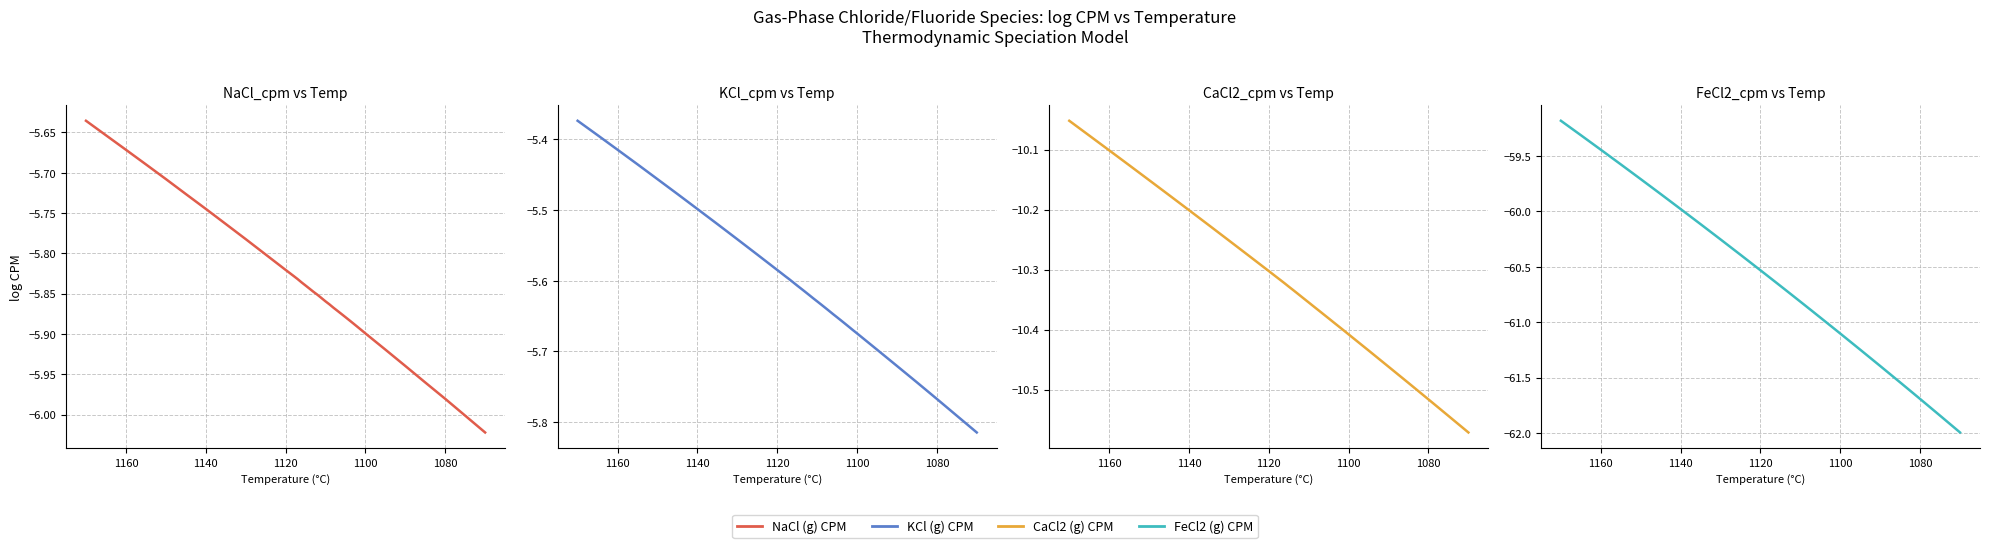

What are all the series names shown in the legend?

NaCl (g) CPM, KCl (g) CPM, CaCl2 (g) CPM, FeCl2 (g) CPM